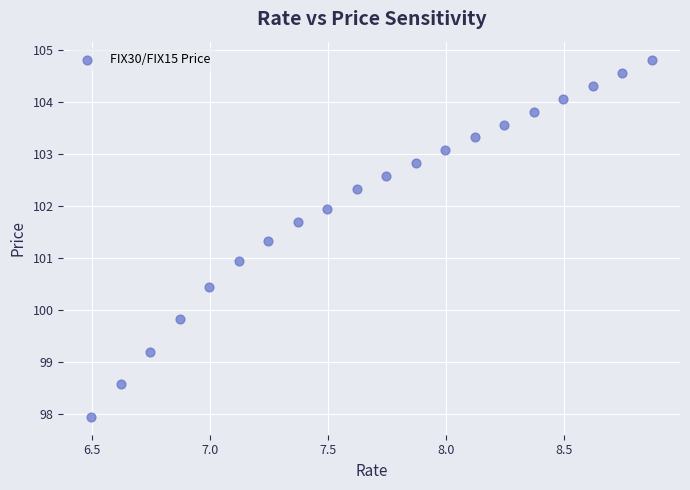

What is the range of X values (max minus min)?

2.4